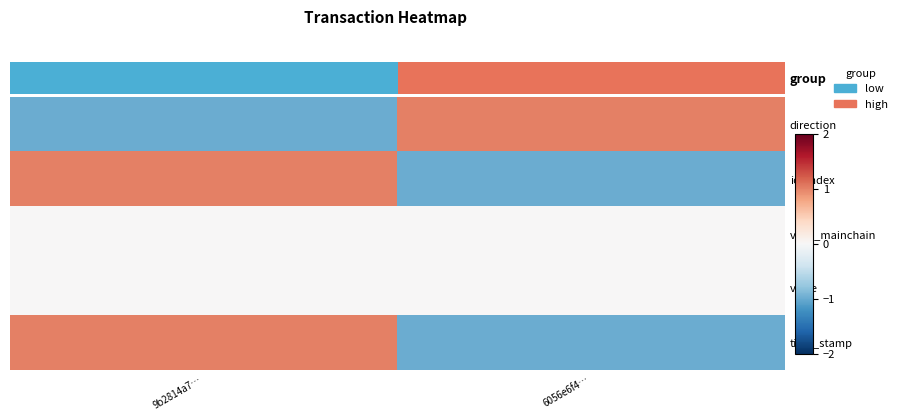

Reading left to right, list all the values displayed in this chart.

direction: 9b2814a7…=-1	6056e6f4…=1
io_index: 9b2814a7…=1	6056e6f4…=-1
valid_mainchain: 9b2814a7…=0	6056e6f4…=0
value: 9b2814a7…=0	6056e6f4…=0
time_stamp: 9b2814a7…=1	6056e6f4…=-1